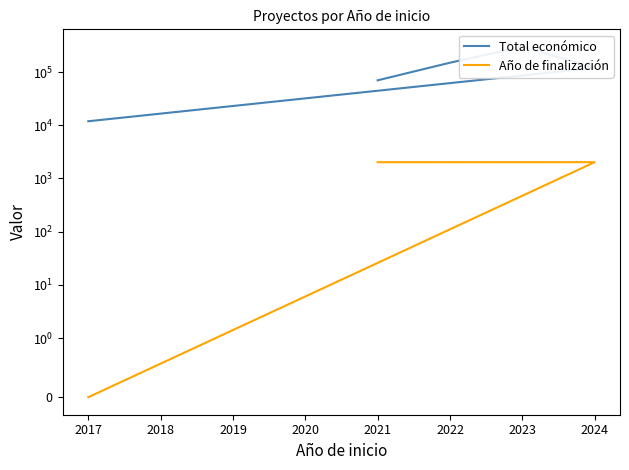

What is the average value of the Total económico series?

129962